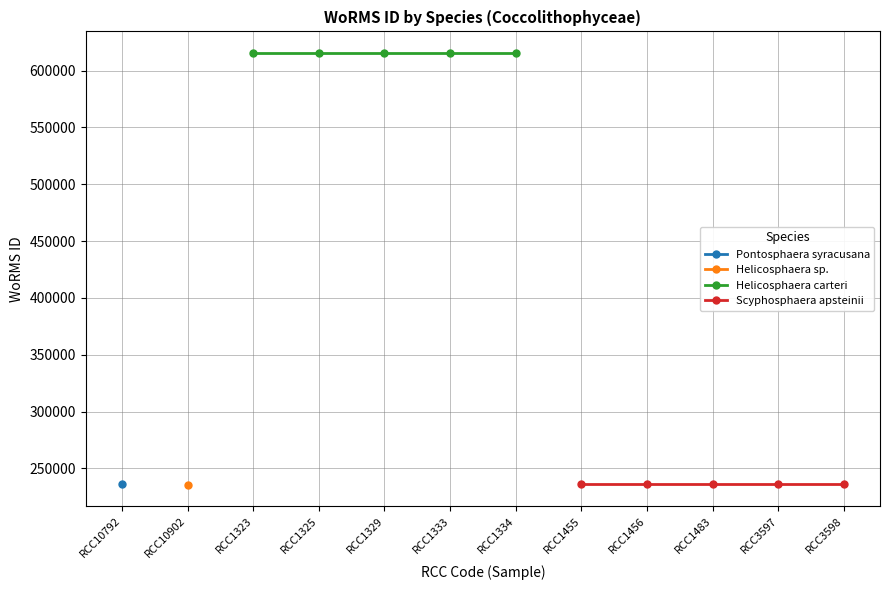

At how many categories does at least one series exceed 281487?

5